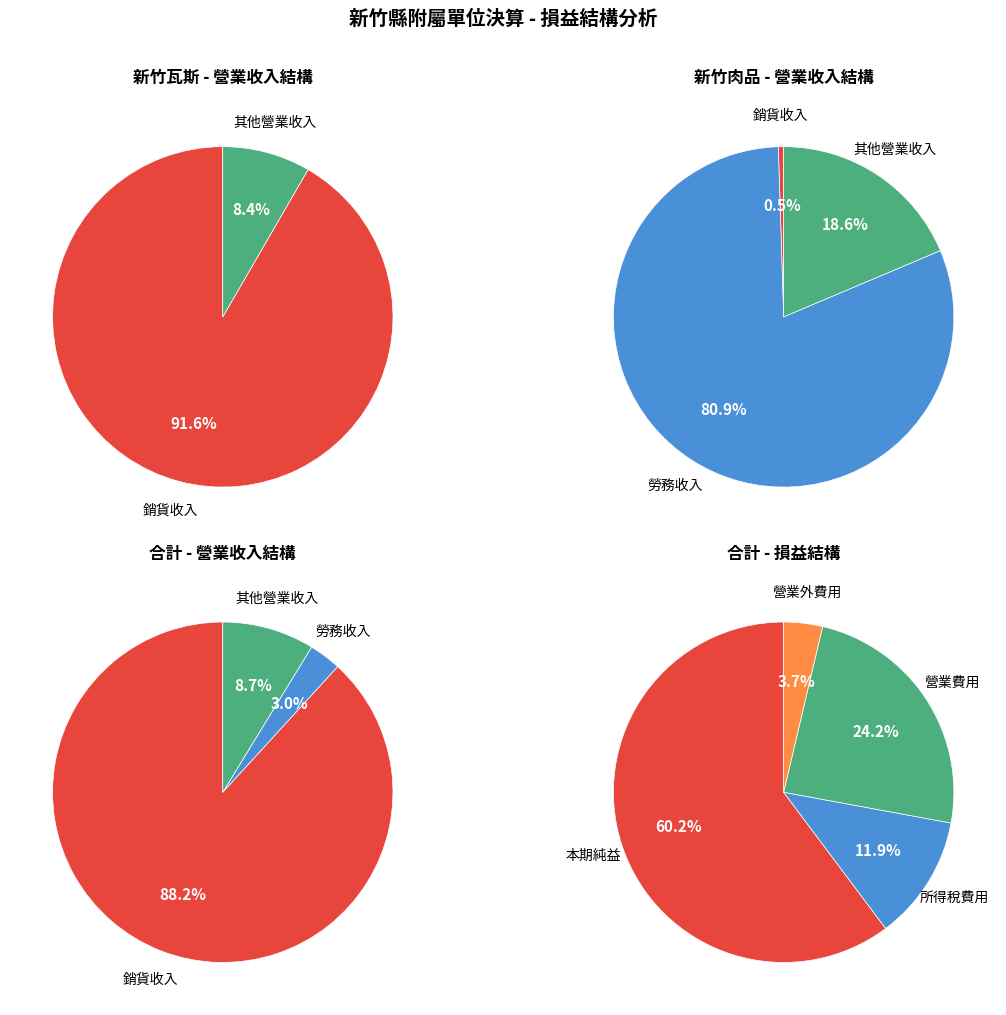

Is it true that 營業收入 is 55% of the pie?

False